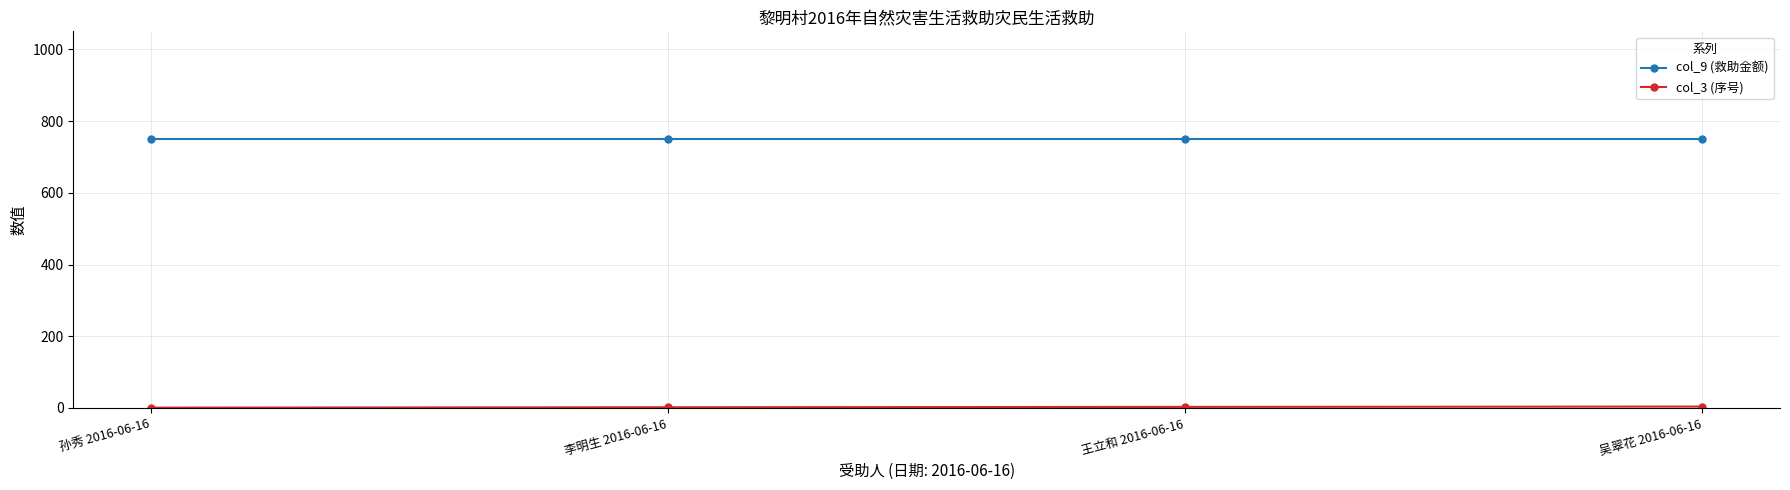

Which series has the largest total across all categories?

col_9 (救助金额)